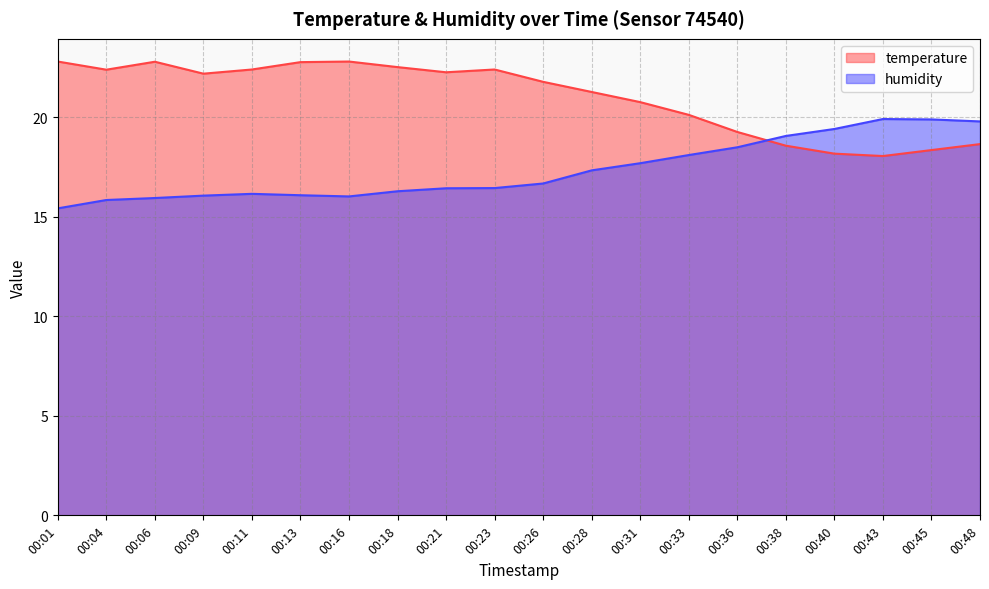

What is the lowest value of the temperature series?

18.1